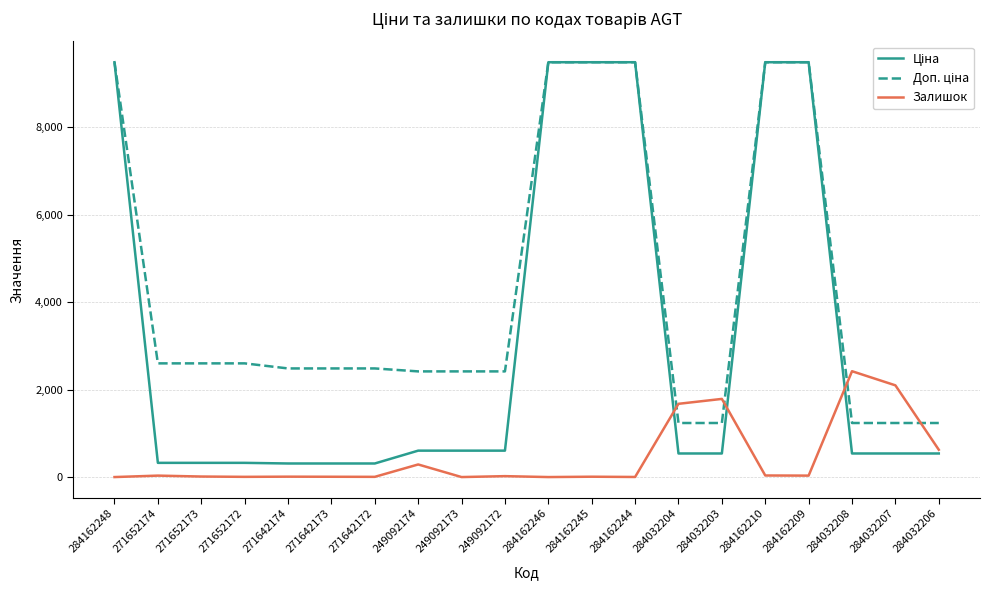

At which label does Залишок first exceed 21?

271652174